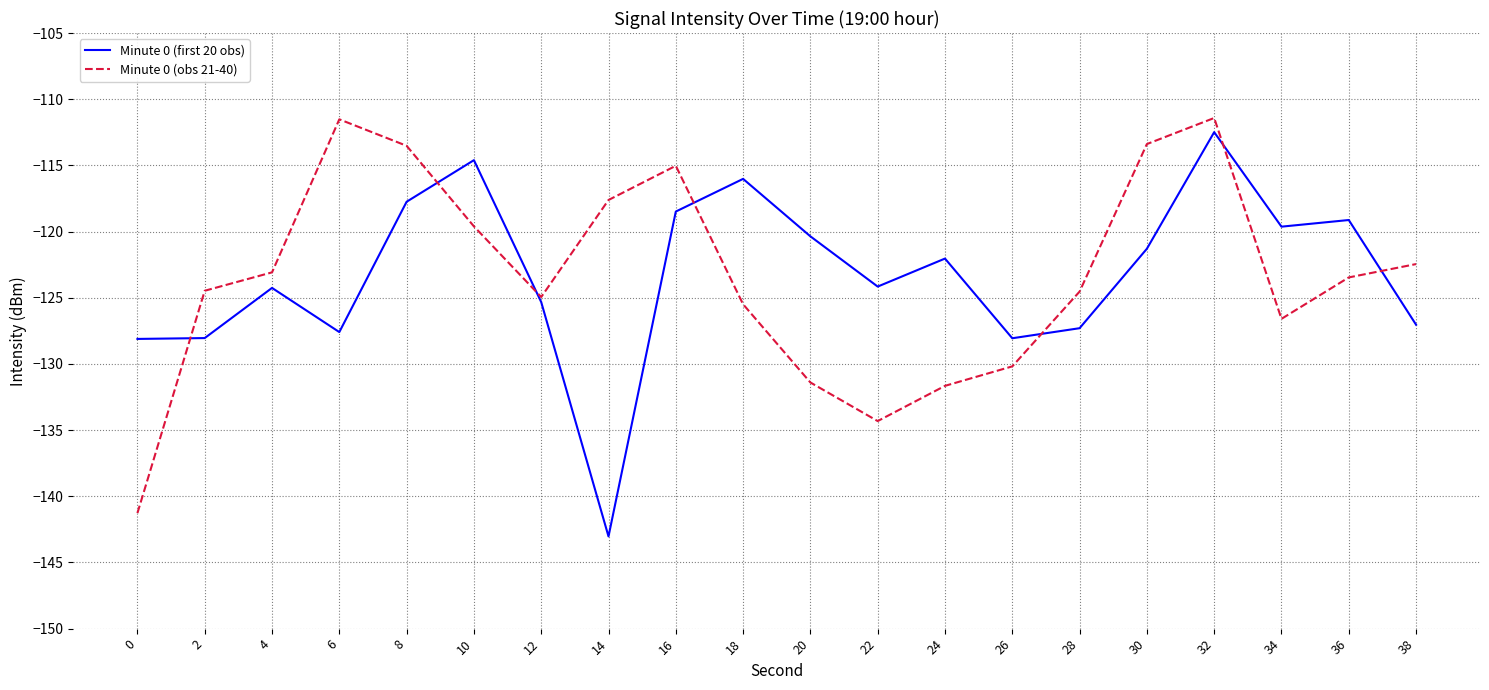

Rank the series at 10 from lowest to highest value.

Minute 0 (obs 21-40), Minute 0 (first 20 obs)